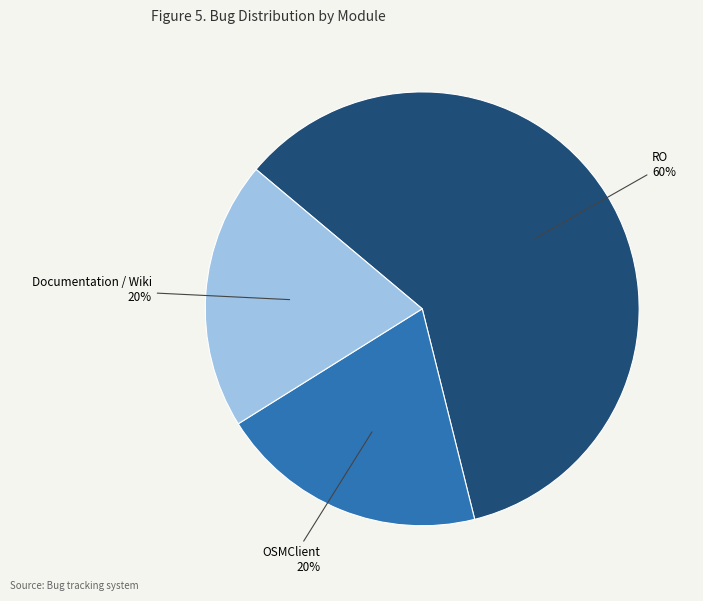

Is there any slice that represents more than half of the pie?

Yes